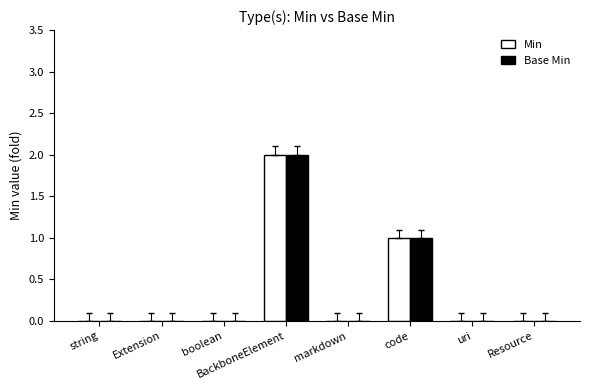

How many series are shown in this chart?

2